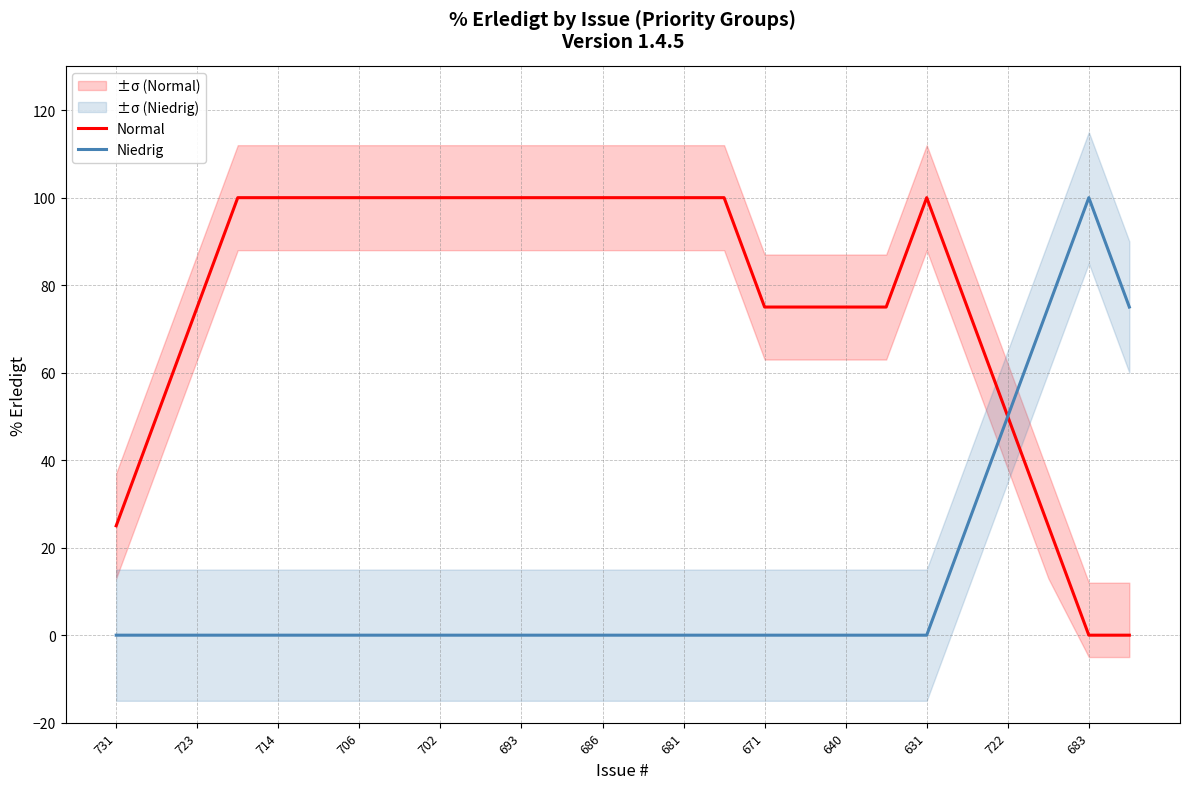

What is the highest value of the Normal series?

100